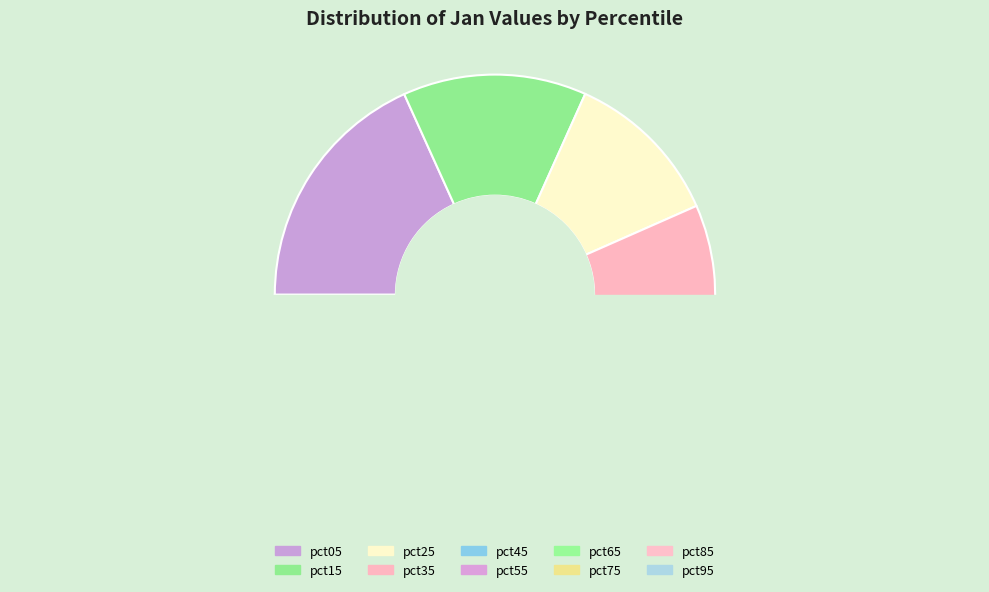

Does pct45 account for over 50% of the chart?

No